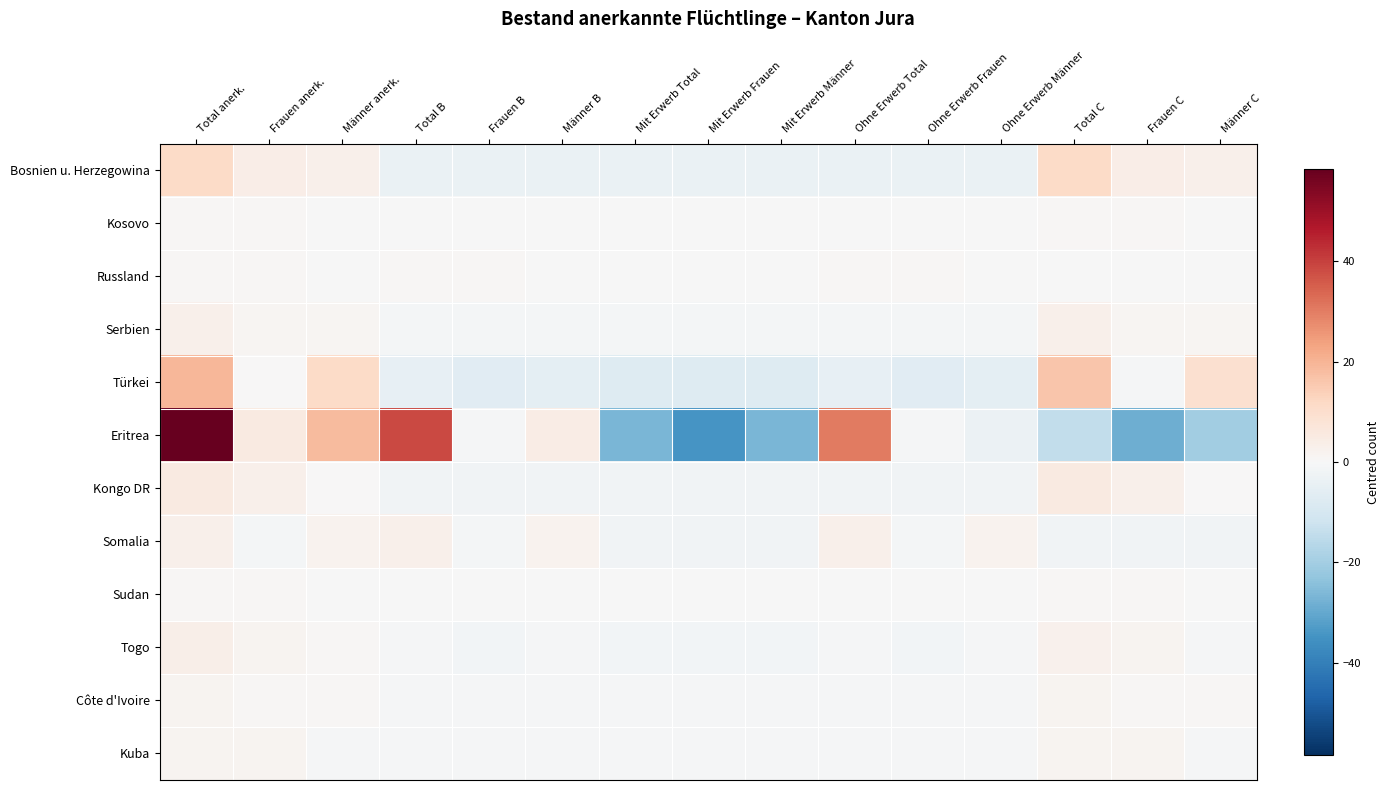

What is the greatest value displayed?

58.5